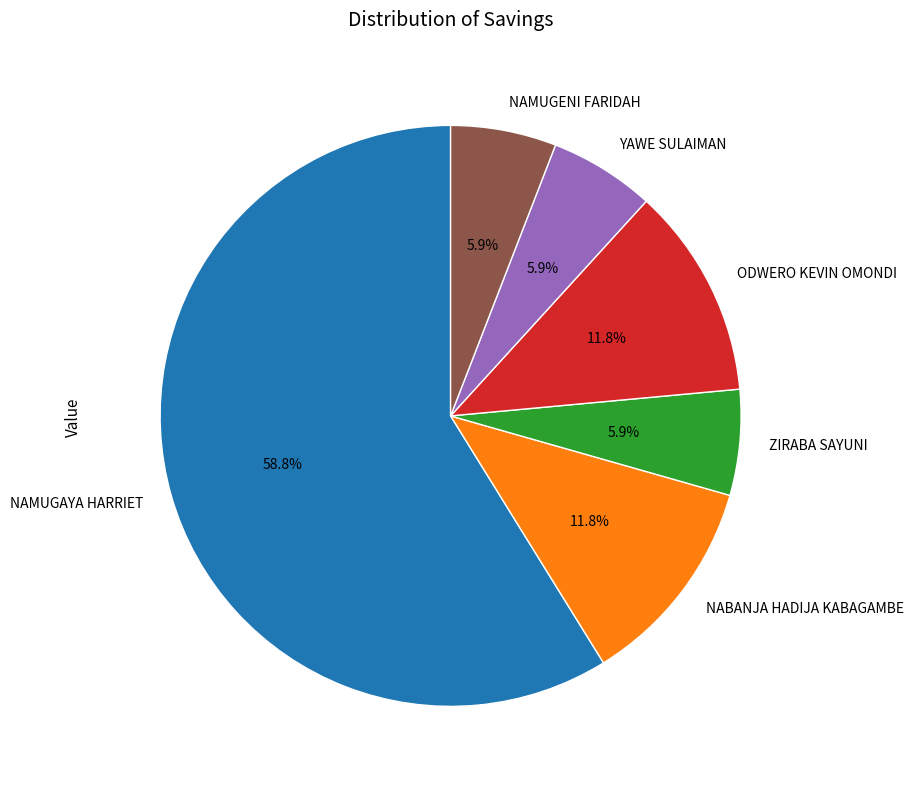

To the nearest percent, what is the difference between the largest and smallest slice percentages?

53%